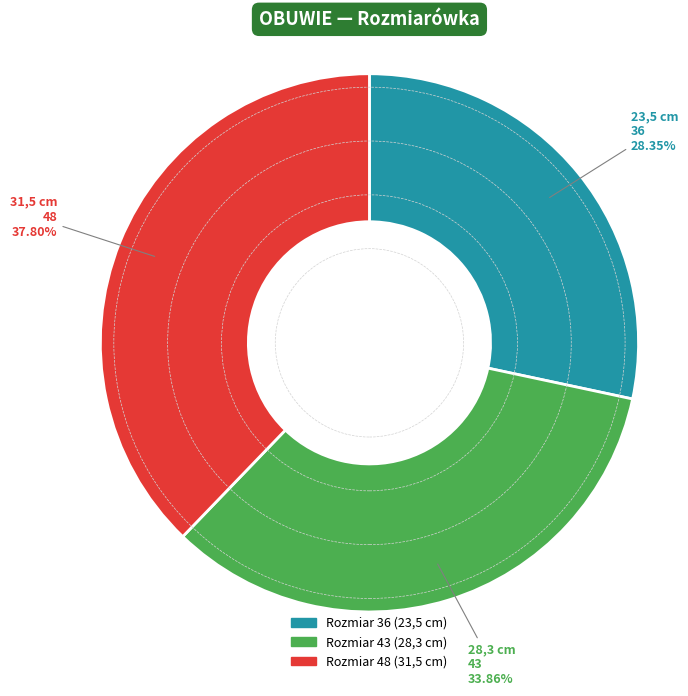

Is there a majority slice in this chart?

No